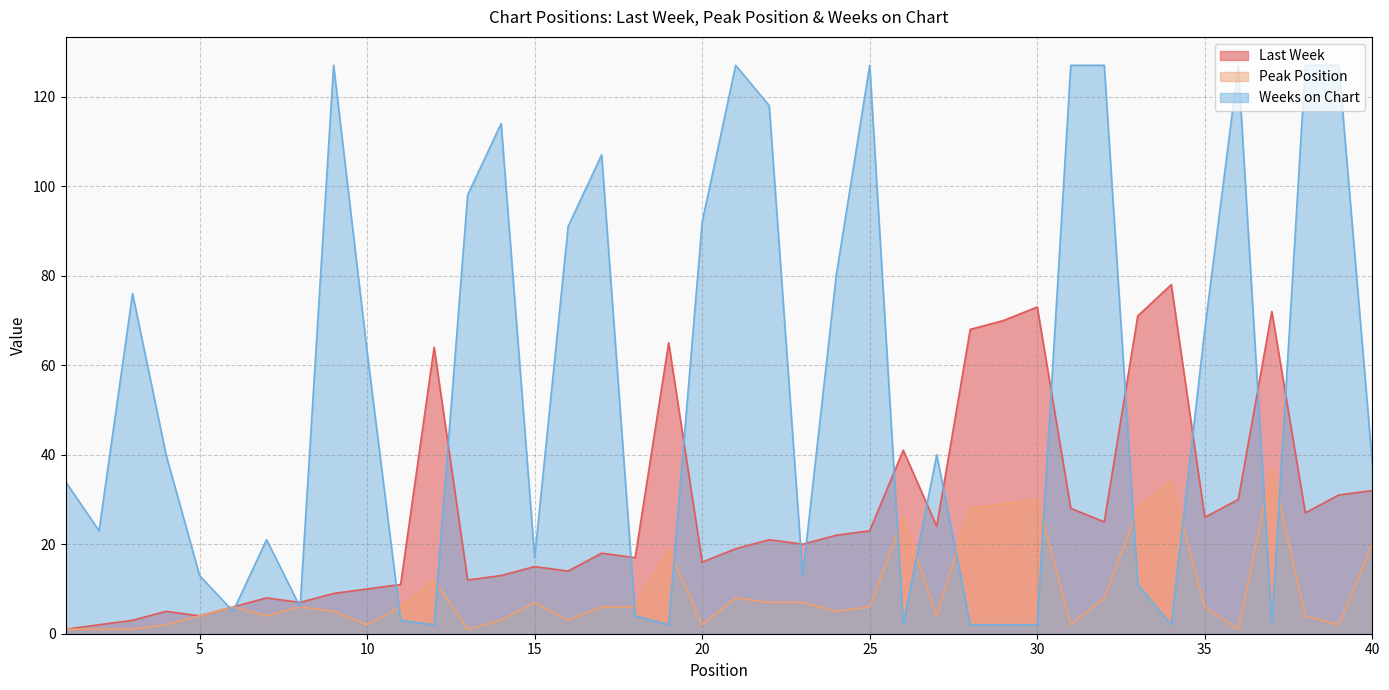

Reading left to right, extract all data points from this chart.

Last Week: 1	2	3	5	4	6	8	7	9	10	11	64	12	13	15	14	18	17	65	16	19	21	20	22	23	41	24	68	70	73	28	25	71	78	26	30	72	27	31	32
Peak Position: 1	1	1	2	4	6	4	6	5	2	6	12	1	3	7	3	6	6	19	2	8	7	7	5	6	26	4	28	29	30	2	8	28	34	6	1	37	4	2	20
Weeks on Chart: 34	23	76	40	13	5	21	6	127	63	3	2	98	114	17	91	107	4	2	92	127	118	13	80	127	2	40	2	2	2	127	127	11	2	68	127	2	127	127	38